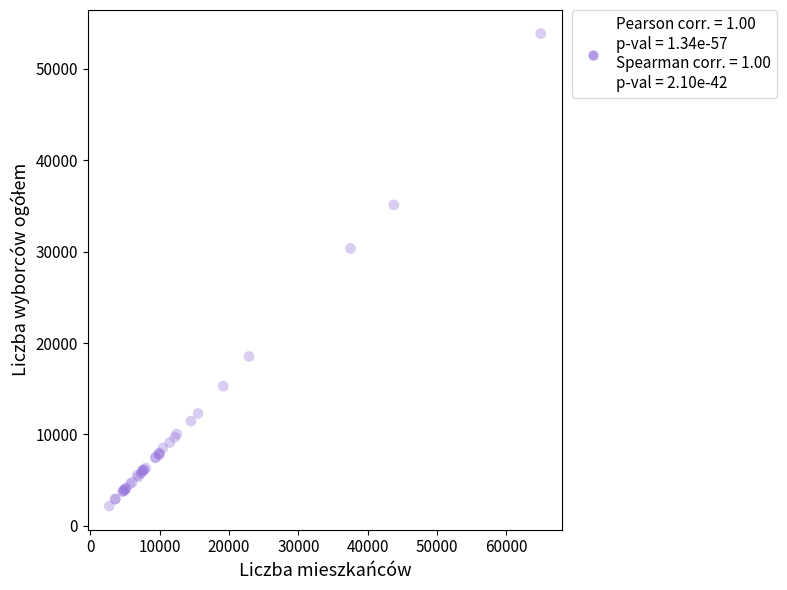

What Y value in the scatter plot is closest to 28016?

30360